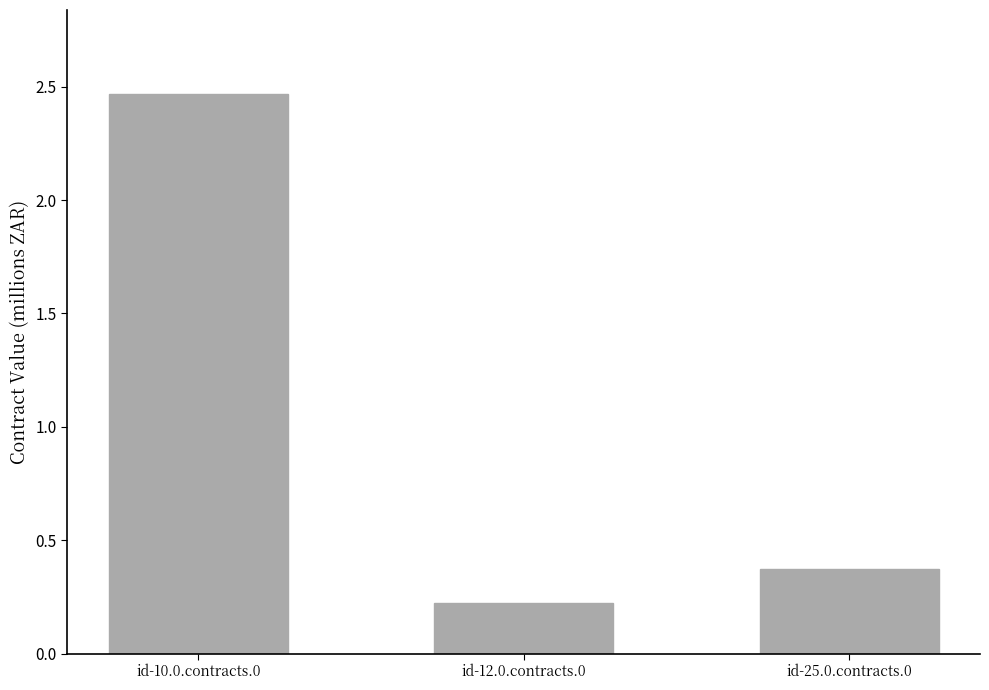

Reading left to right, extract all data points from this chart.

id-10.0.contracts.0=2467851	id-12.0.contracts.0=225000	id-25.0.contracts.0=371880